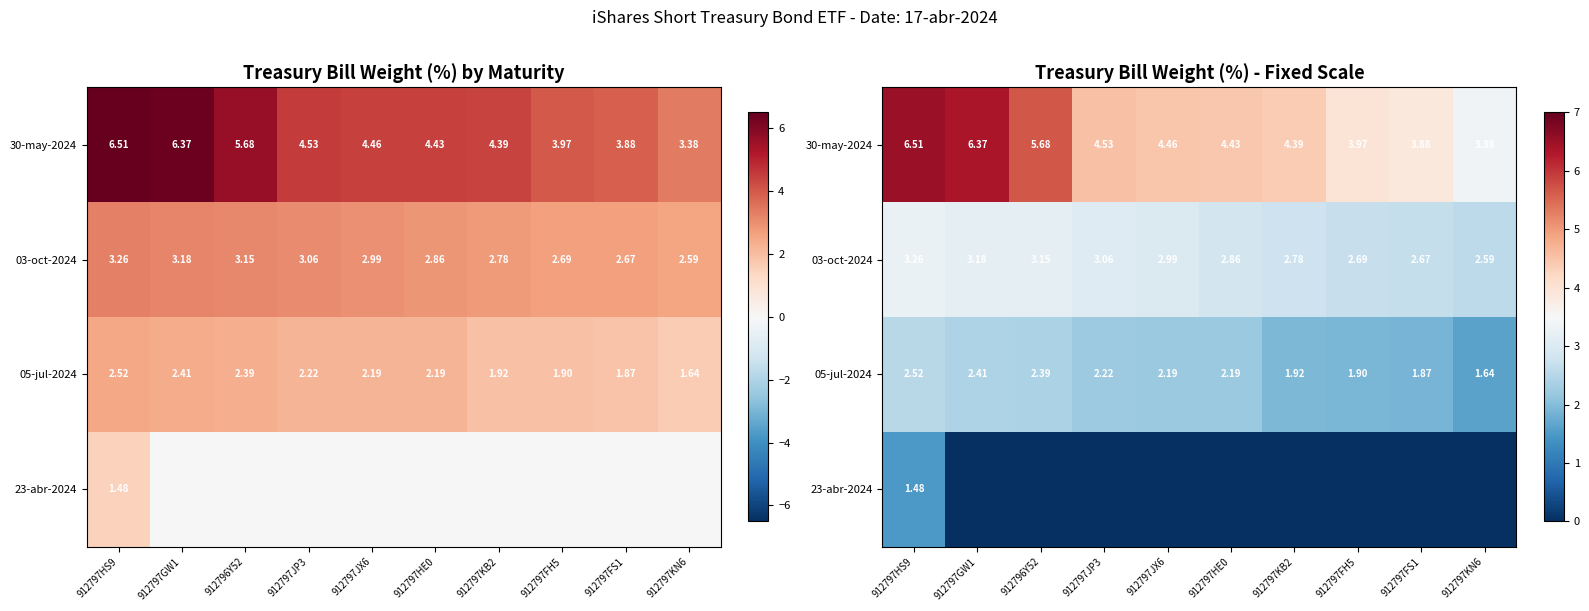

At 912797FS1, list the series in order from largest to smallest.

30-may-2024, 03-oct-2024, 05-jul-2024, 23-abr-2024